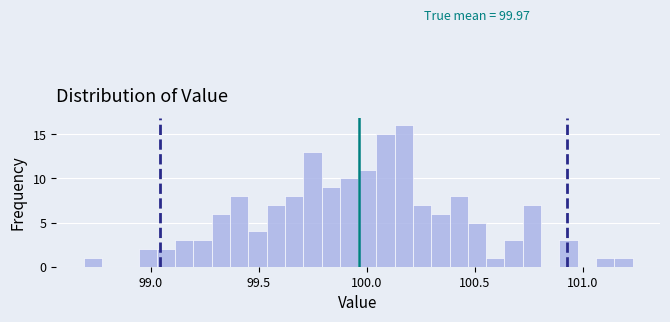

Read against the x-axis, roughly where is the centre of the tallest bar?

100.15